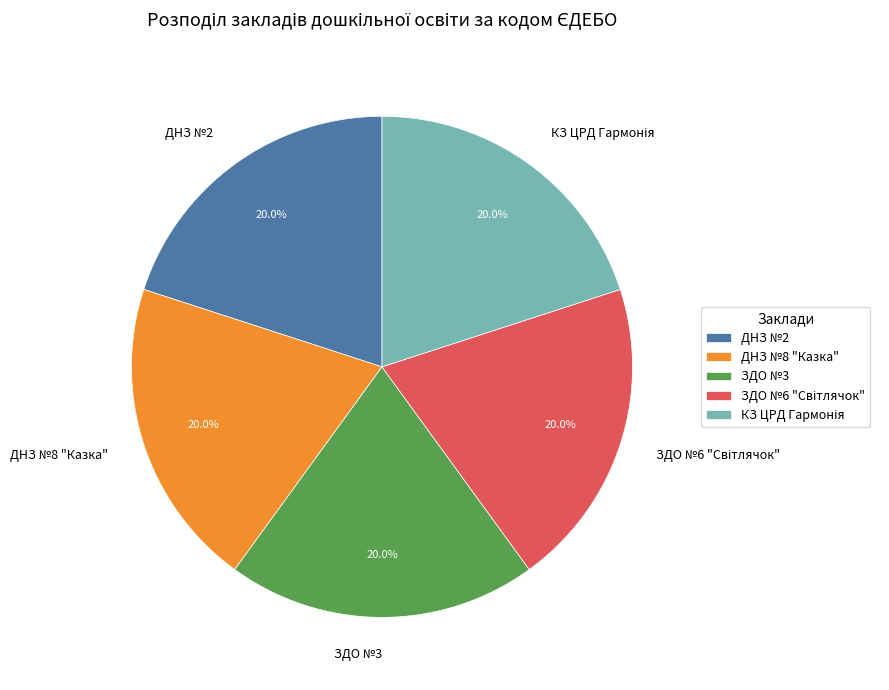

What percentage is NOT represented by ЗДО №3?

80.0%